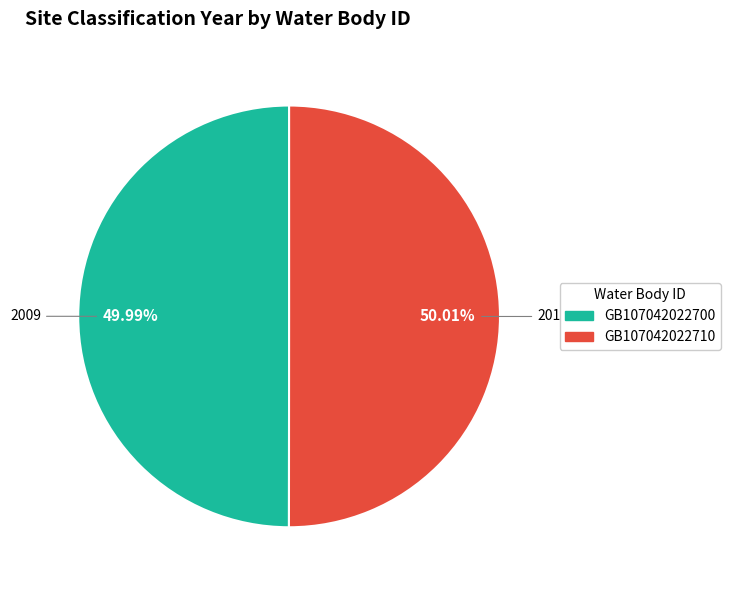

Is there a majority slice in this chart?

Yes